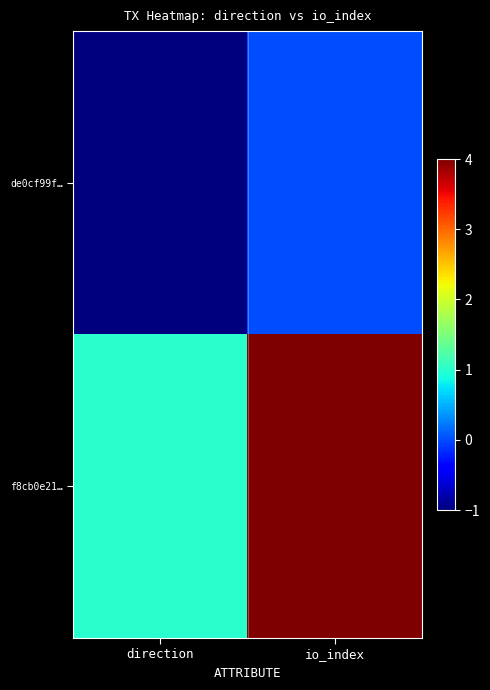

At which category does the chart reach its minimum across all series?

direction